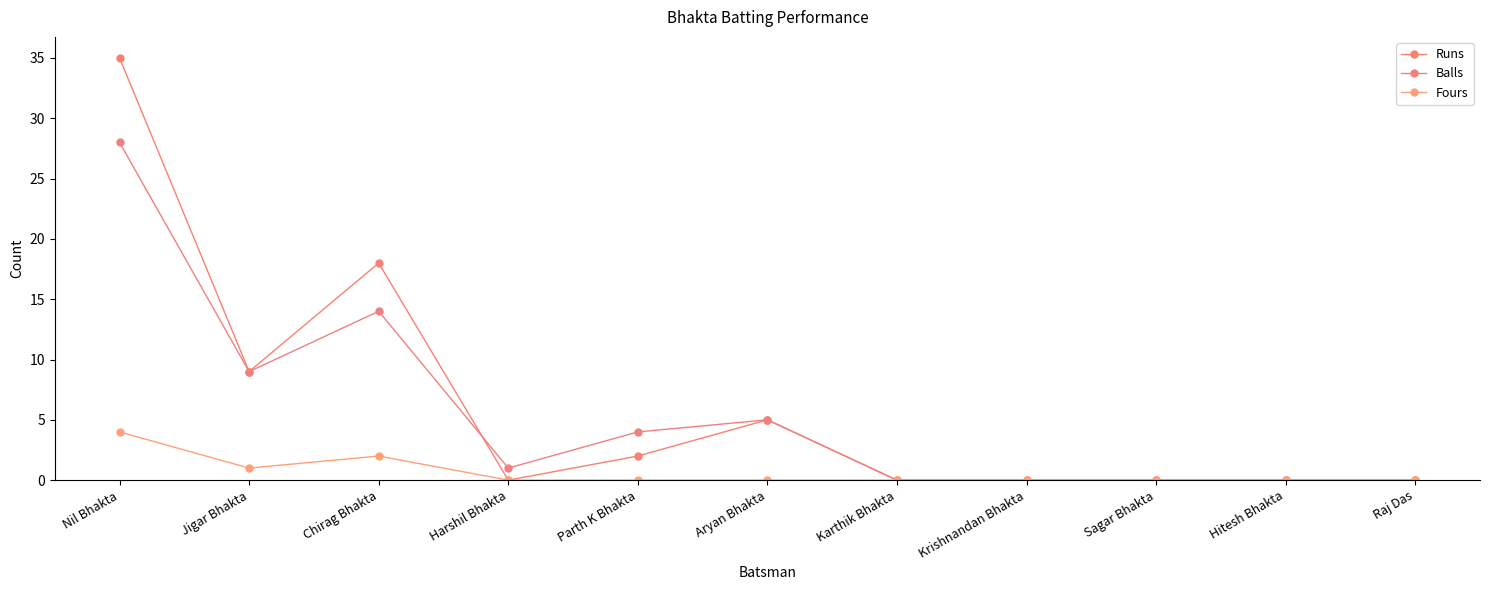

At which category does Runs reach its first local valley?

Jigar Bhakta